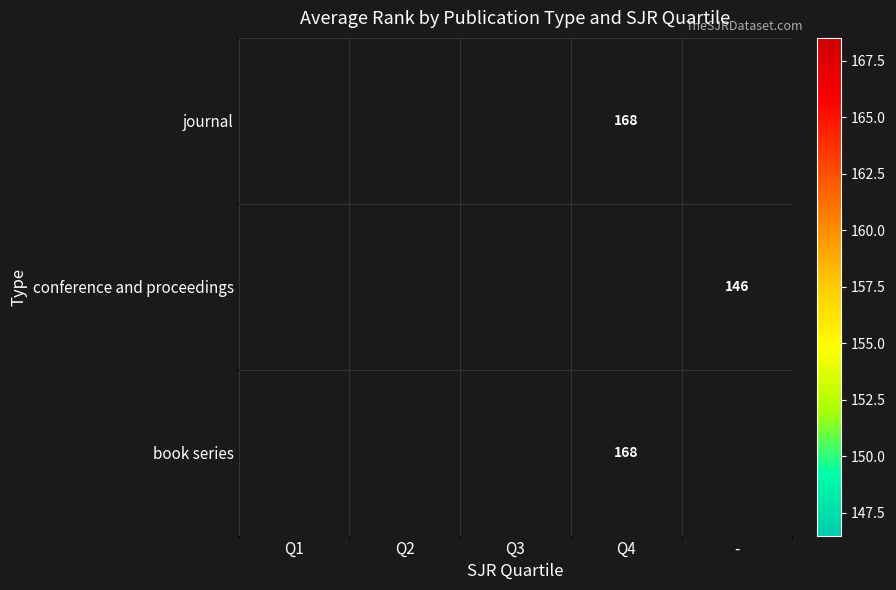

The book series series shows 285.9 at Q4. True or false?

False